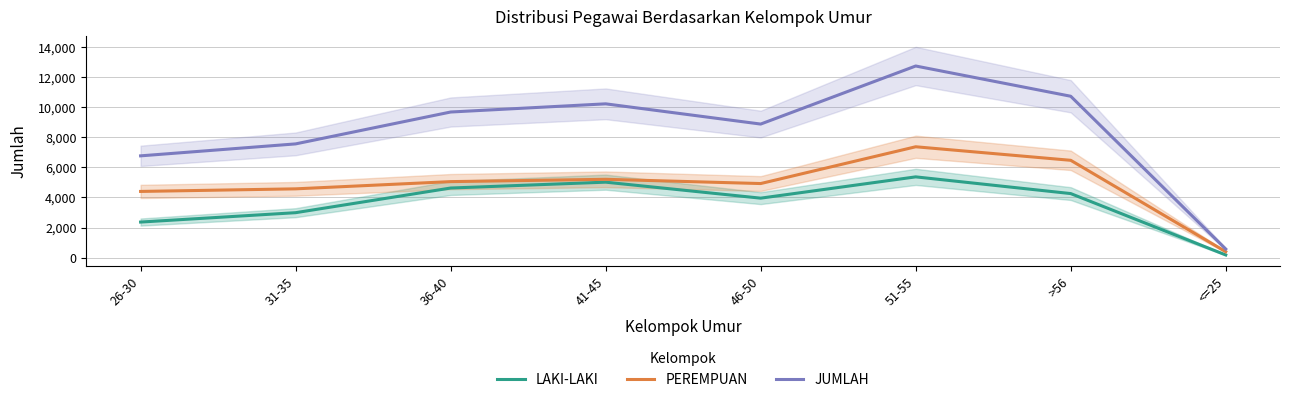

At how many categories does at least one series exceed 11287?

1